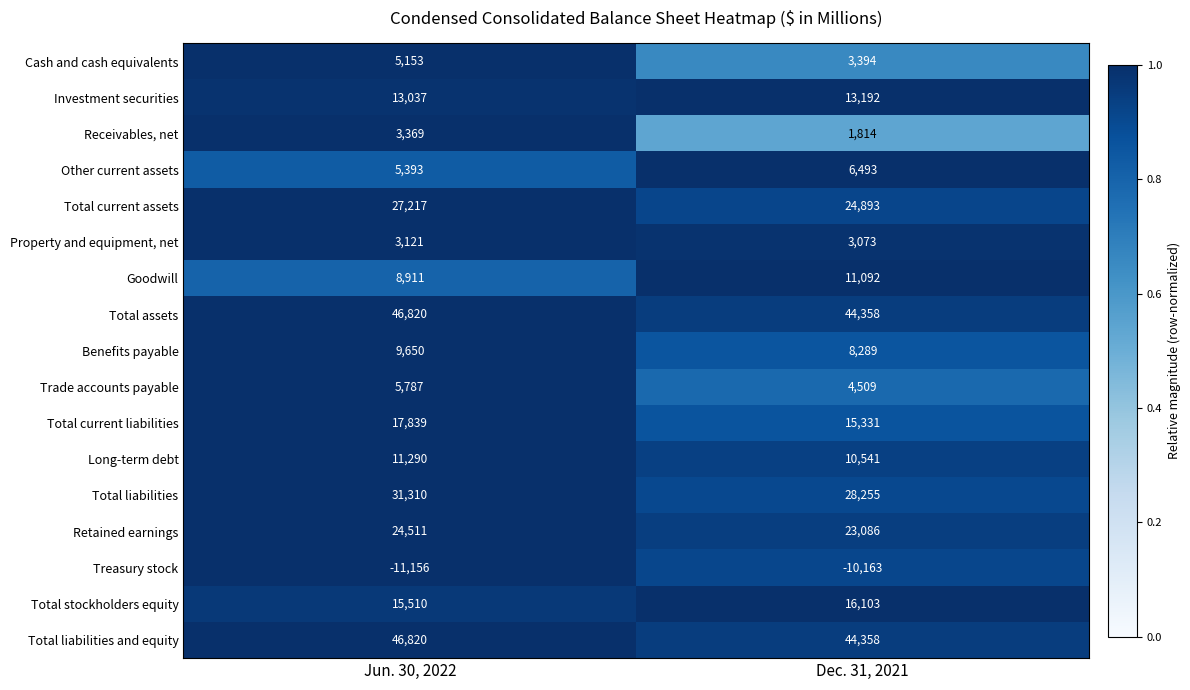

What is the sum of the Retained earnings values at Jun. 30, 2022 and Dec. 31, 2021?

47597